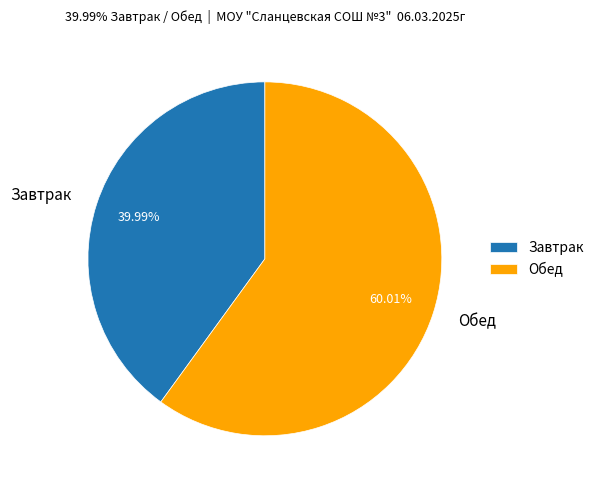

What is the smallest slice in the pie chart?

Завтрак